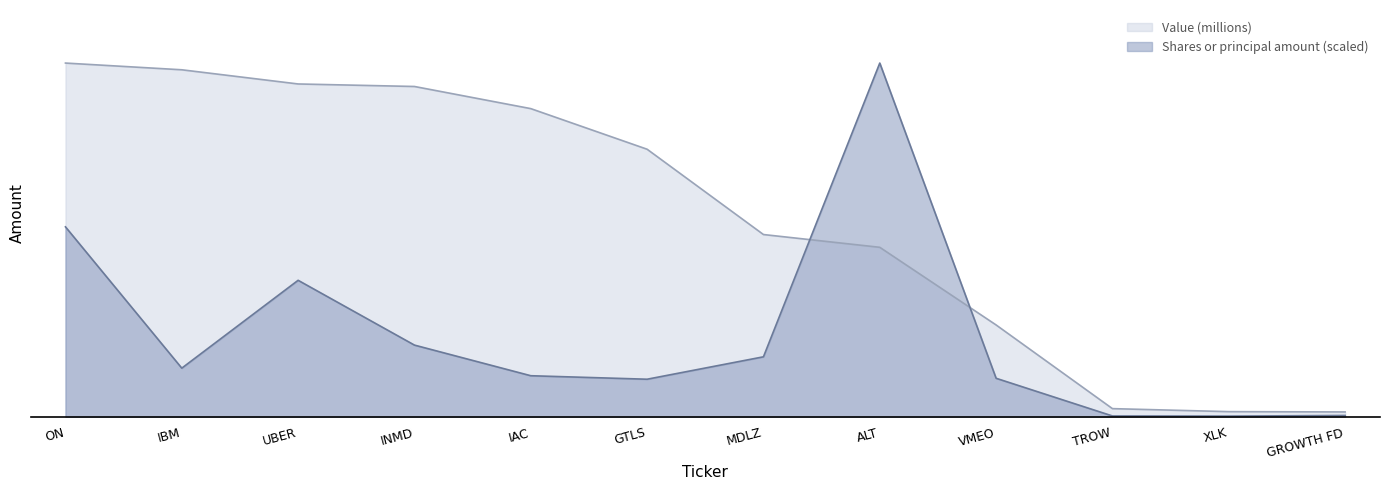

True or false: Value (millions) has more than 2 interior local peaks.

False